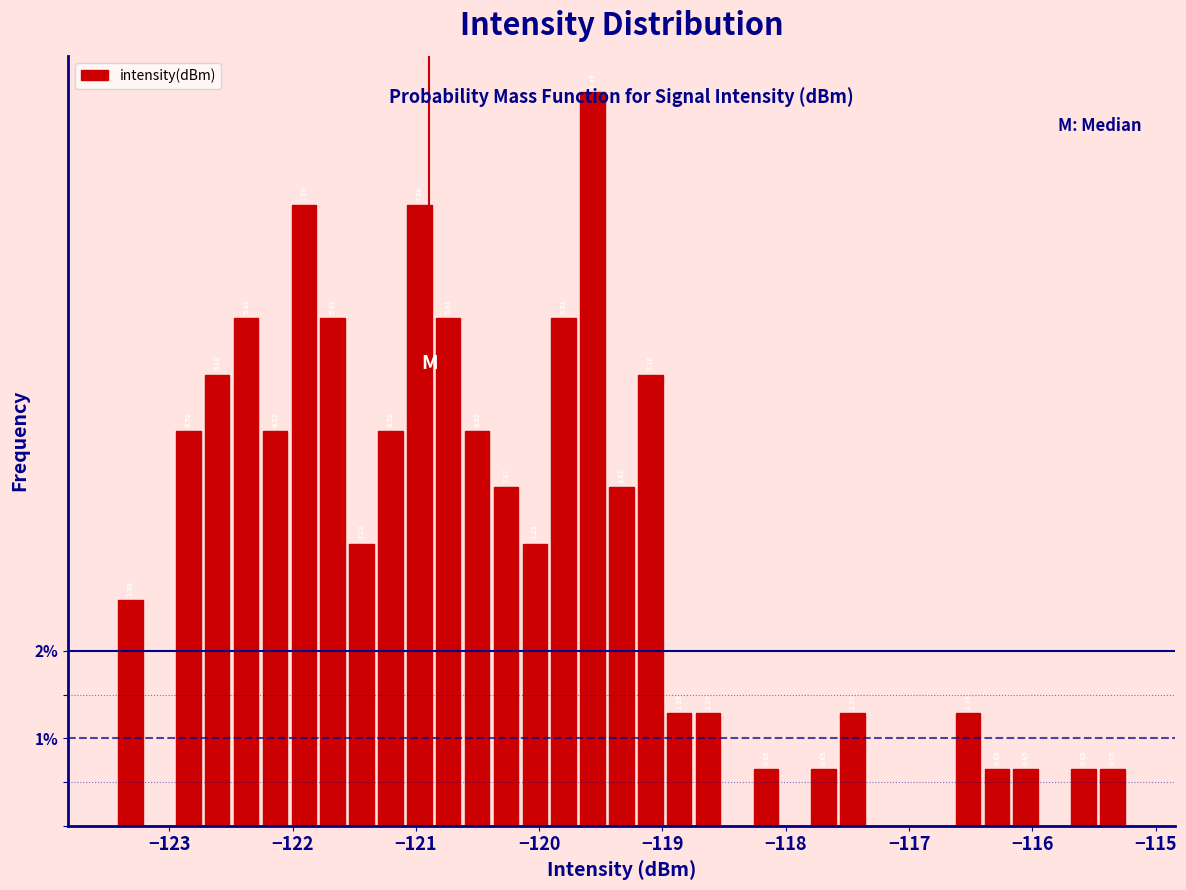

Around what value on the x-axis is the tallest bar? Give the approximate position of its centre, as read against the axis.

-119.6